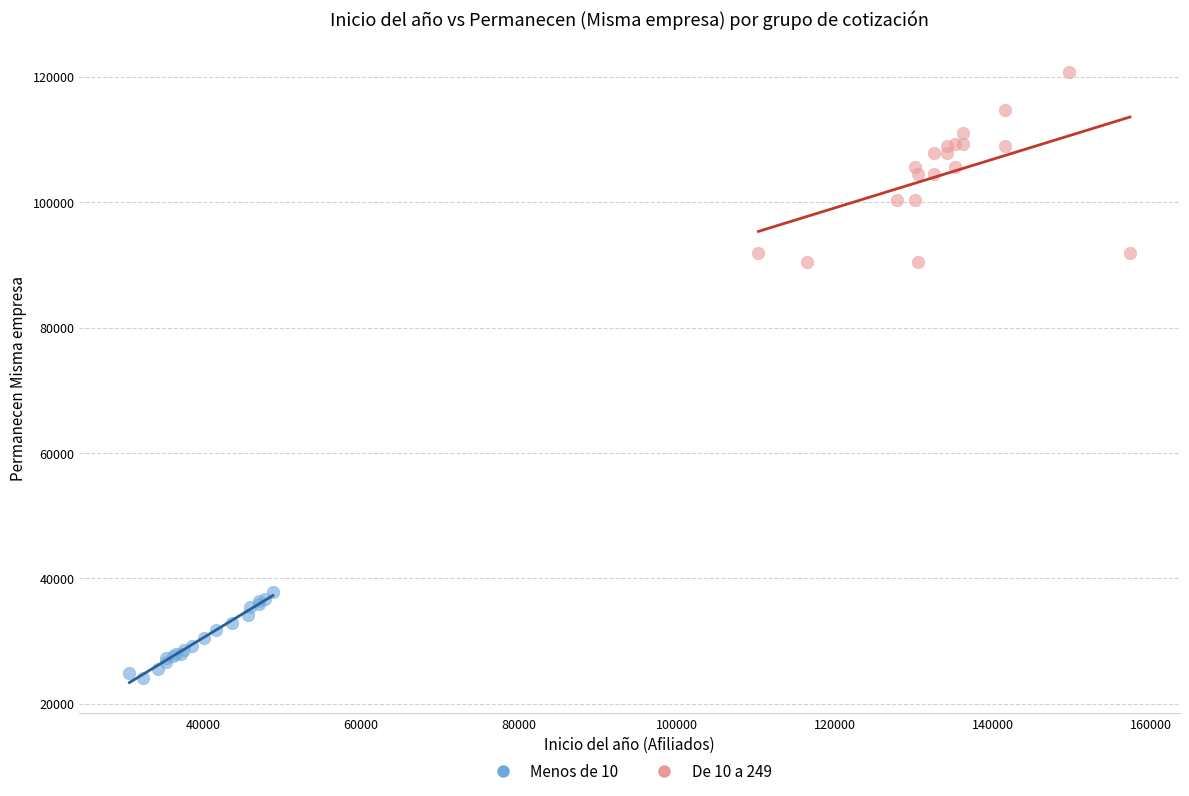

Which series has the widest spread of Y values?

De 10 a 249